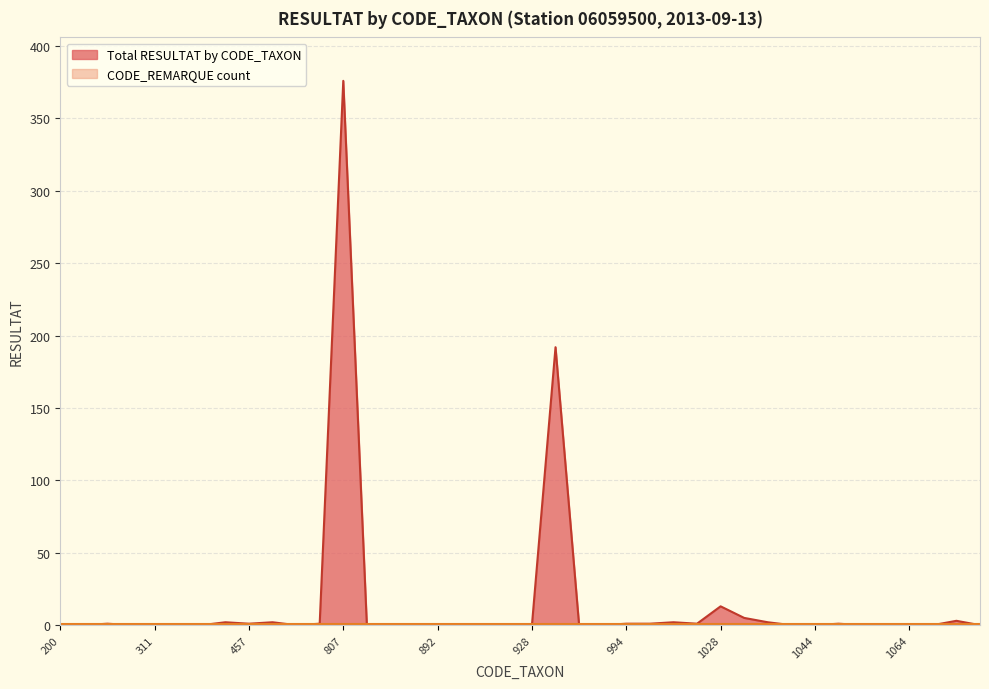

The chart shows a value of -146 at 249. True or false?

False